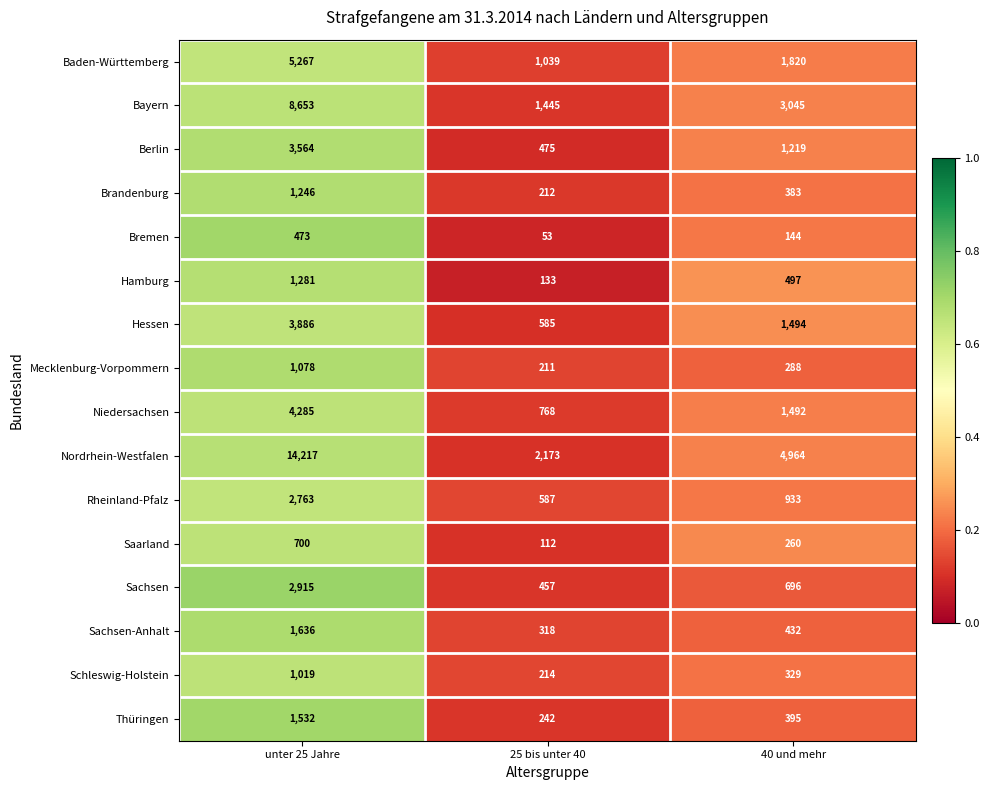

True or false: Sachsen has a value of 106 at 25 bis unter 40.

False